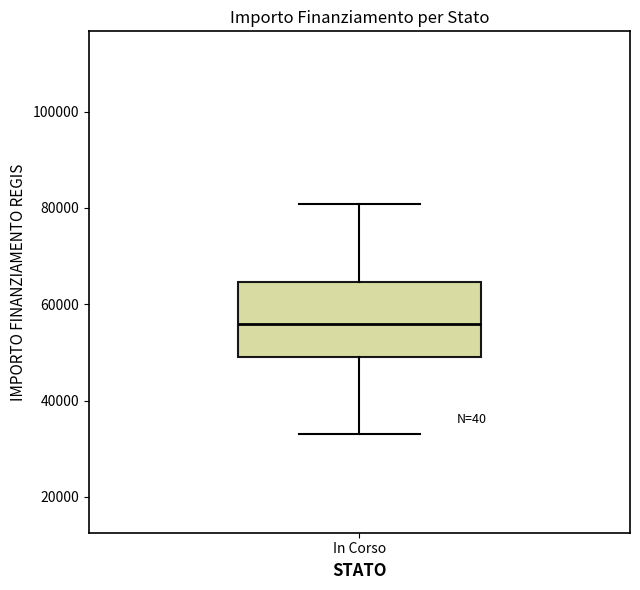

Read this box plot against the y-axis: the position of the median line, the range covered by the box, and the ends of both whiskers. The values are not printed on the chart, so give them approximately, as read against the axis.

median 56000, box 50000 to 64000, whiskers 32000 to 80000